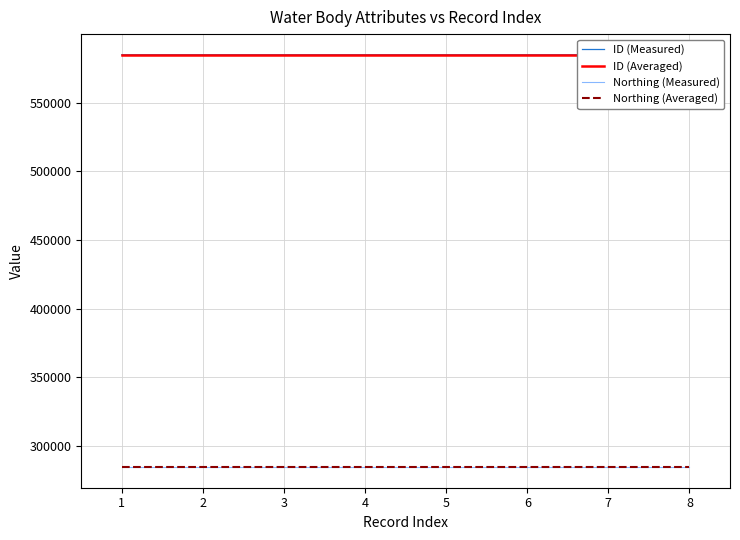

Reading left to right, extract all data points from this chart.

ID (Measured): 584906	584905	584901	584900	584899	584898	584896	584895
ID (Averaged): 584900	584900	584900	584900	584900	584900	584900	584900
Northing (Measured): 284436	284436	284436	284436	284436	284436	284436	284436
Northing (Averaged): 284436	284436	284436	284436	284436	284436	284436	284436